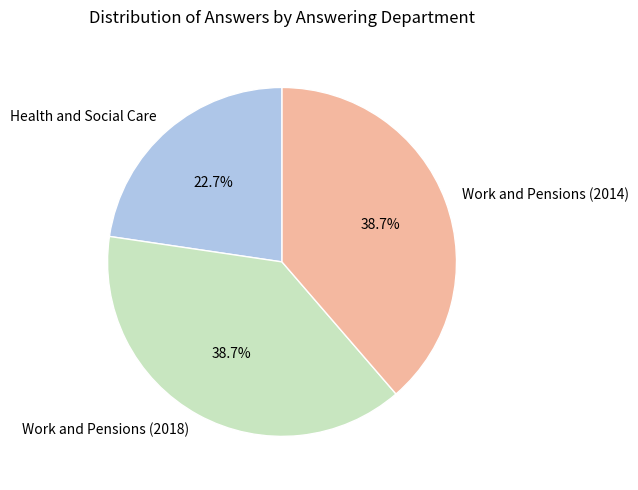

Is the sum of Work and Pensions (2018) and Health and Social Care greater than half?

Yes